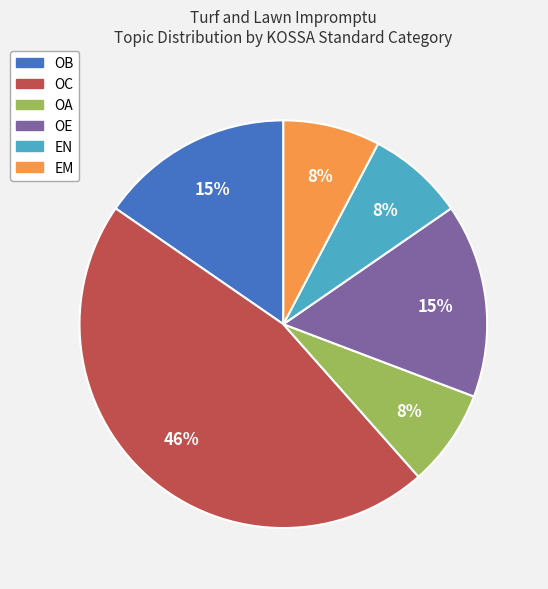

Combined, do OE and OA account for over 50%?

No